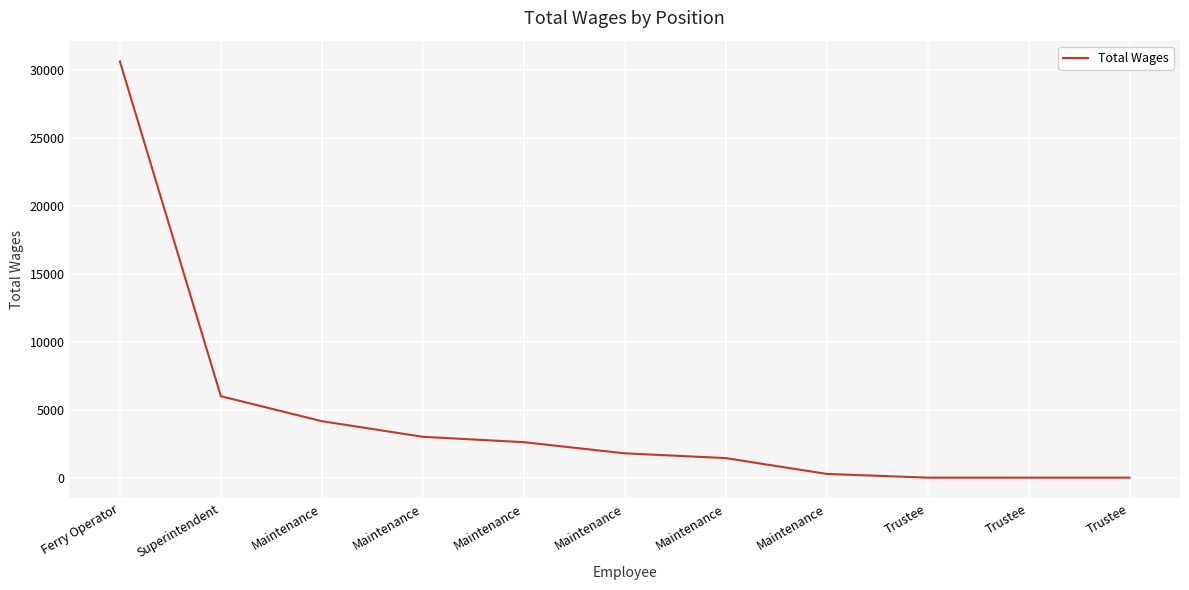

What is the greatest value displayed?

30664